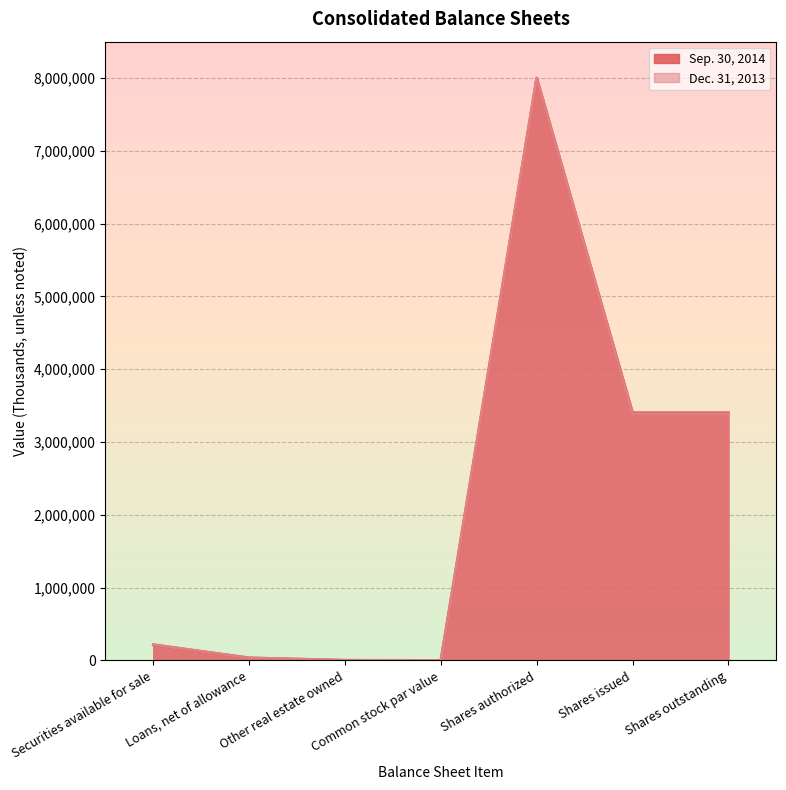

What is the sum of the Dec. 31, 2013 values at Shares outstanding and Other real estate owned?

3392928